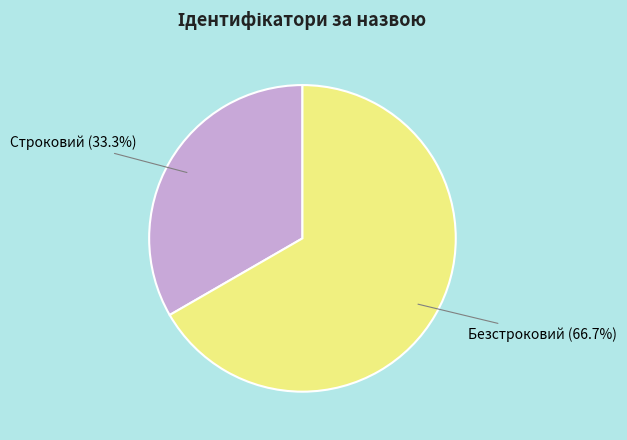

Is it true that Безстроковий is 67% of the pie?

True